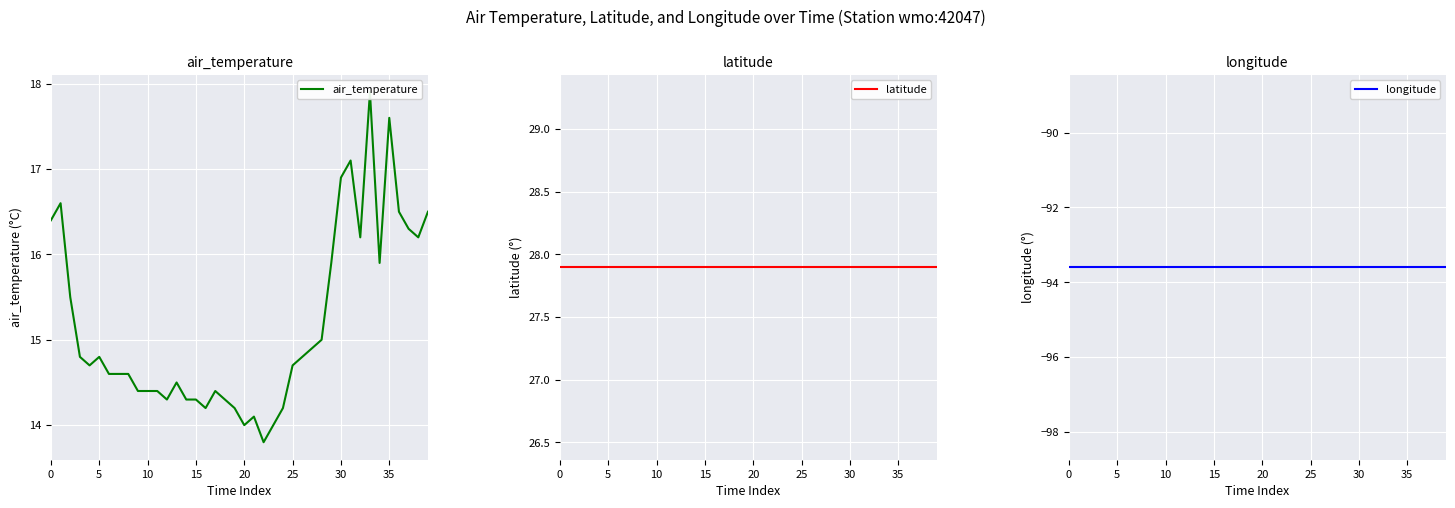

True or false: air_temperature has more than 0 points higher than both neighbors.

True